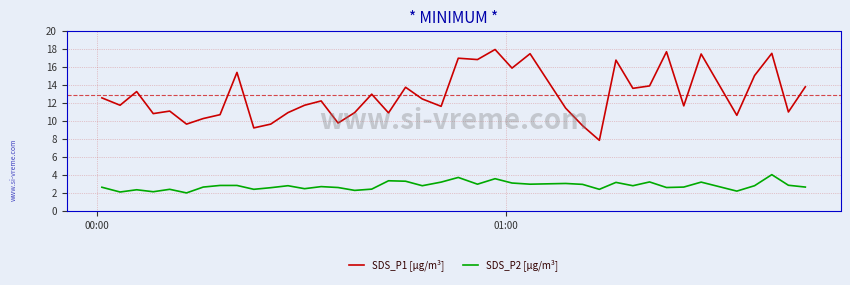

Which series has the largest range (max minus min)?

SDS_P1 [µg/m³]